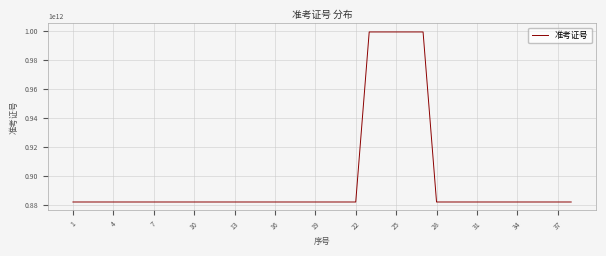

What is the smallest value displayed?

882210100102